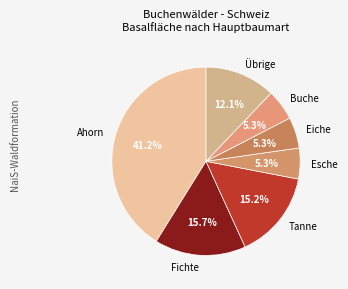

What portion of the pie excludes Eiche?

94.7%